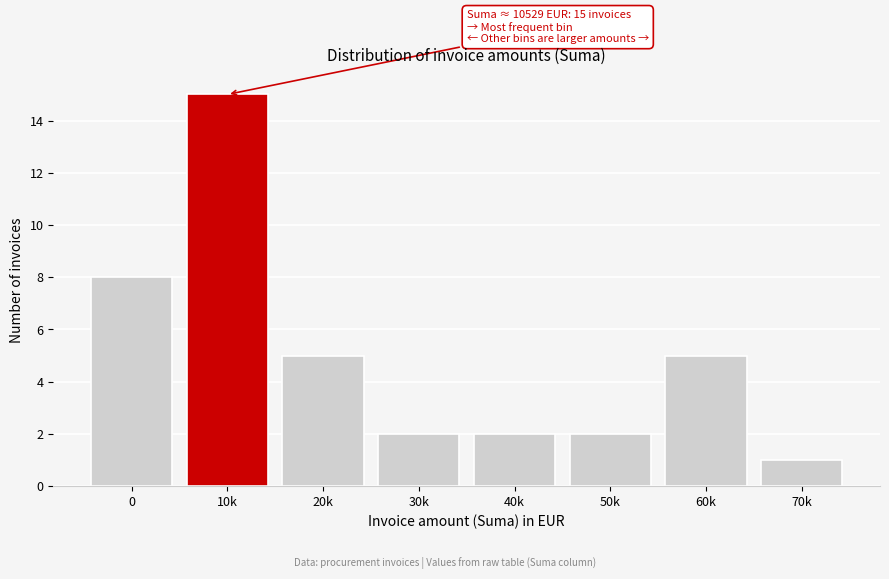

Reading left to right, list all the values displayed in this chart.

0=8	10k=15	20k=5	30k=2	40k=2	50k=2	60k=5	70k=1